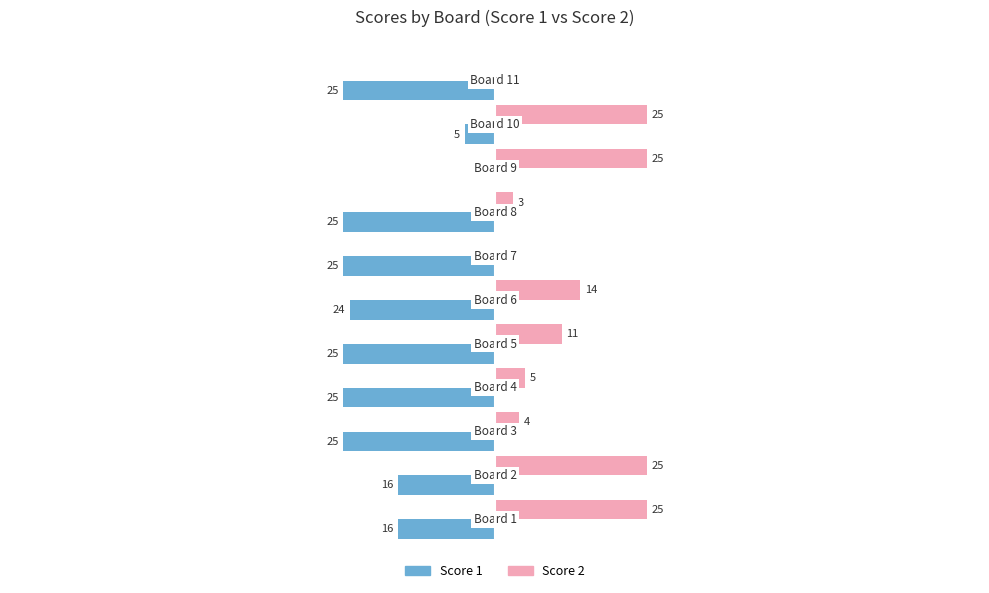

Which series has the largest total across all categories?

Score 2